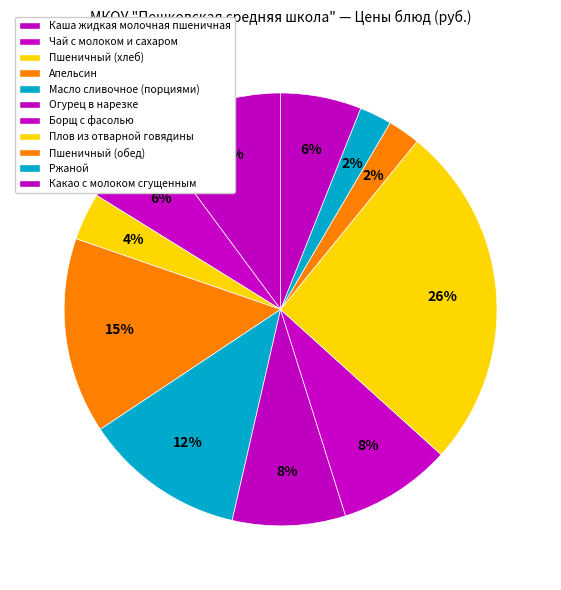

Does any single category account for the majority?

No